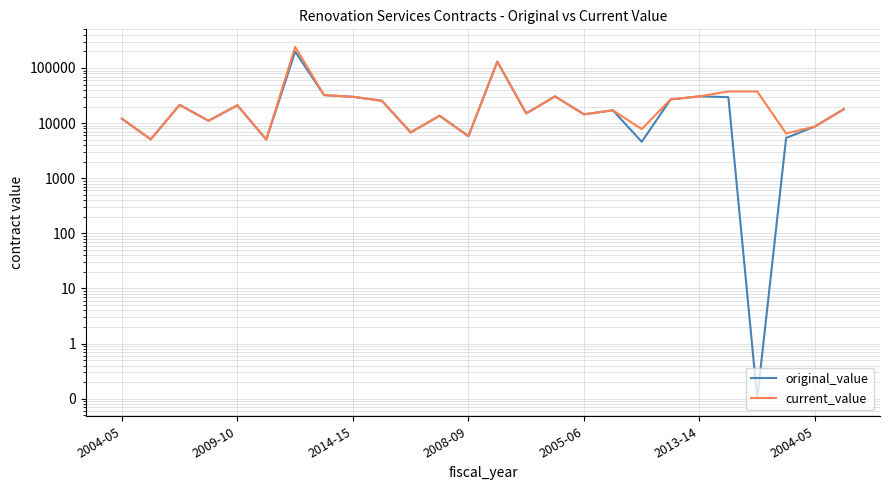

The current_value series shows 52897.5 at 2013-14. True or false?

False